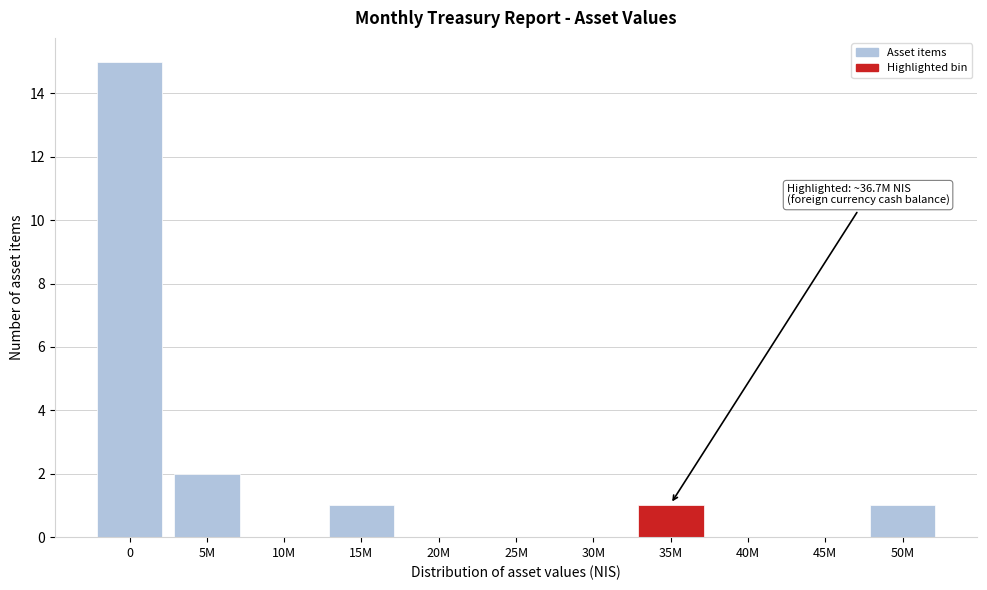

Reading left to right, transcribe all the data shown in this chart.

0=15	5M=2	10M=0	15M=1	20M=0	25M=0	30M=0	35M=1	40M=0	45M=0	50M=1